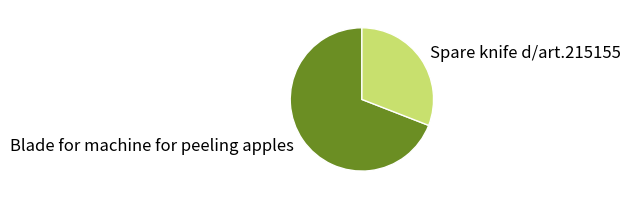

Is there a majority slice in this chart?

Yes